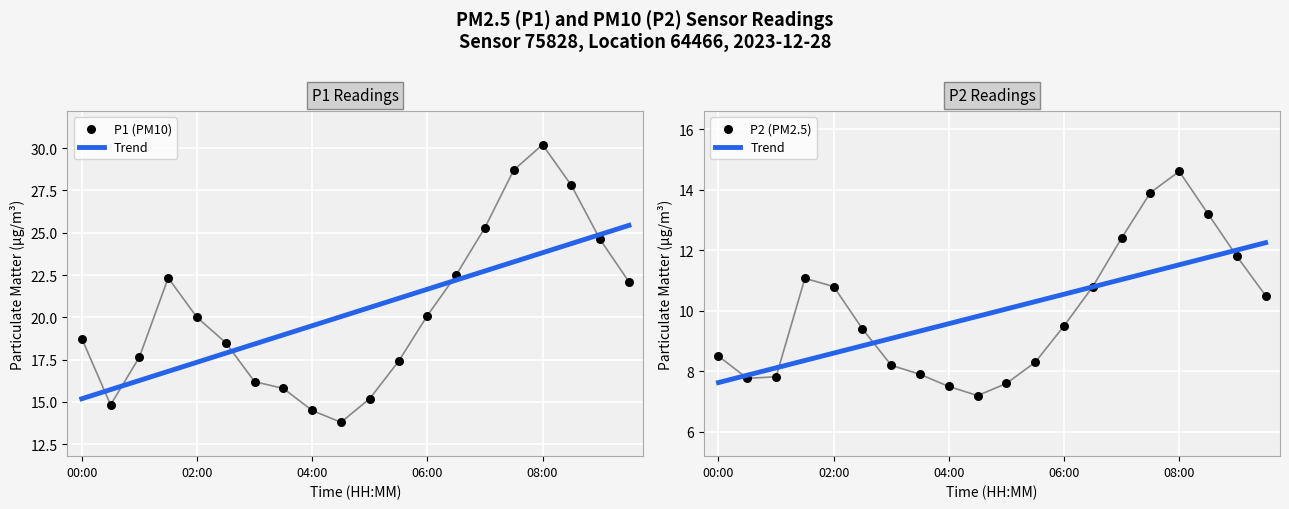

Which series contains the highest Y value?

P1 (PM10)